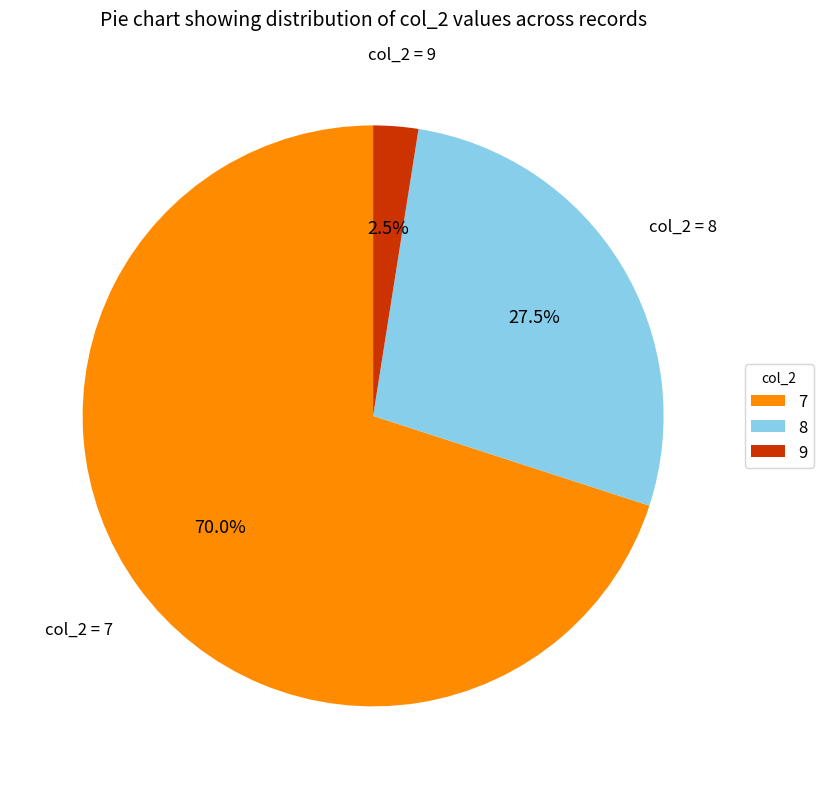

What is the smallest slice in the pie chart?

9